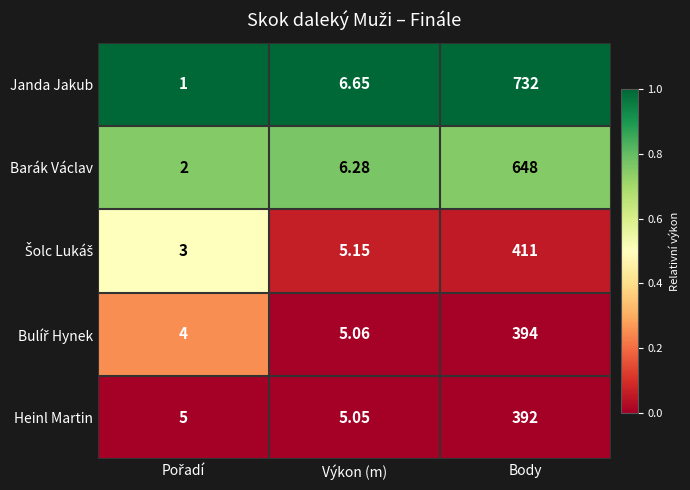

Which series has the widest spread of values?

Janda Jakub